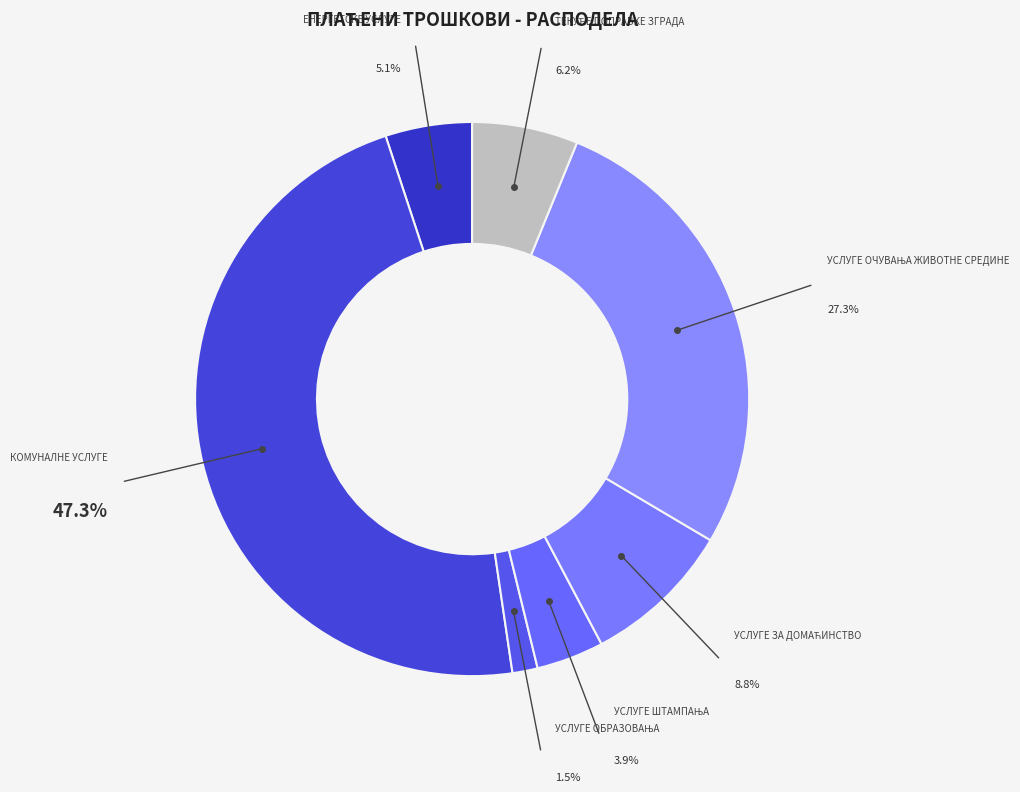

How many segments does this pie chart have?

7